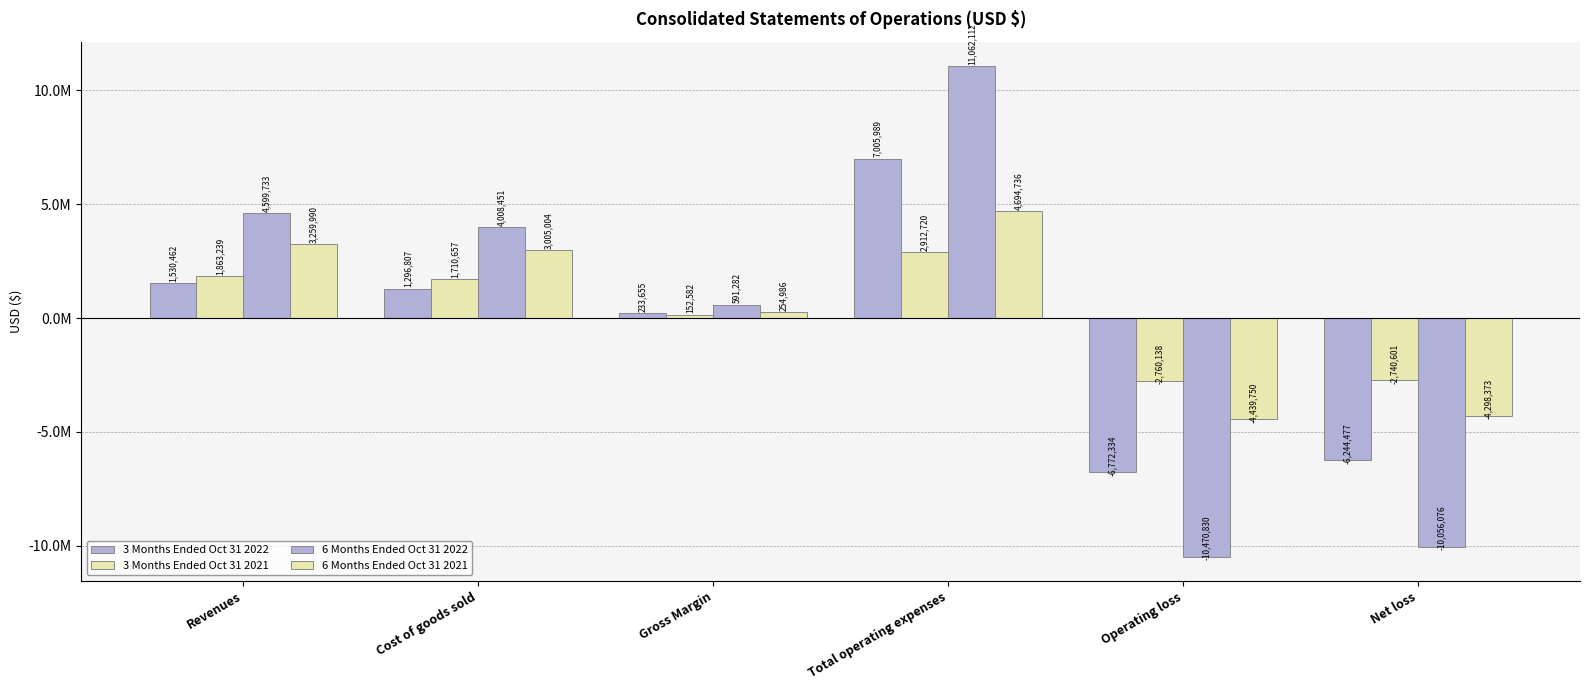

What is the difference between the second highest and minimum values in the 6 Months Ended Oct 31 2021 series?

7699740